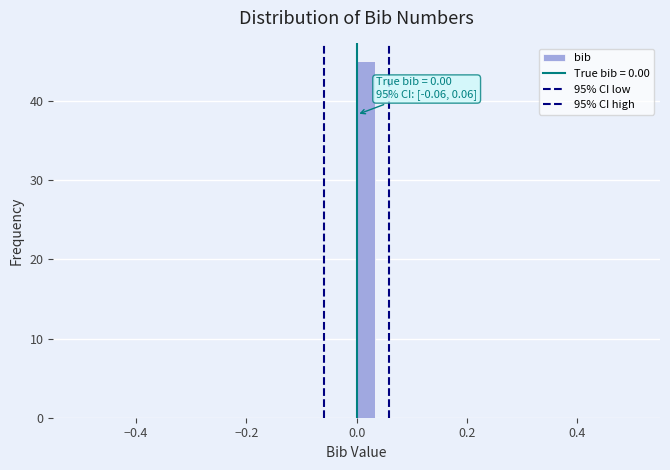

Around what value on the x-axis is the tallest bar? Give the approximate position of its centre, as read against the axis.

0.02